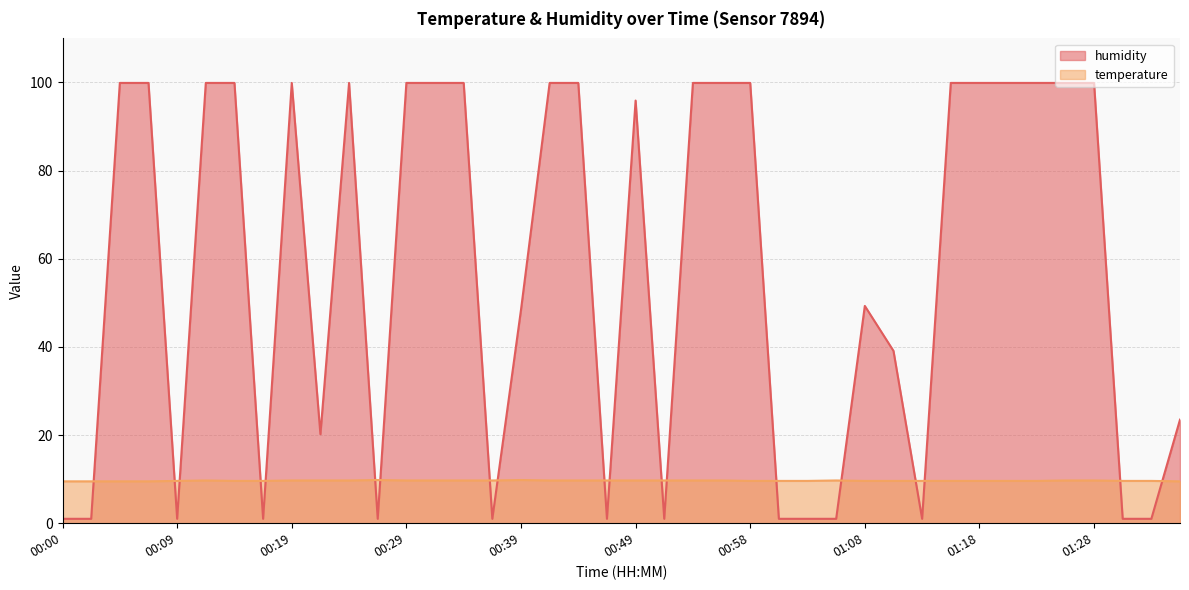

At how many categories does at least one series exceed 83?

21